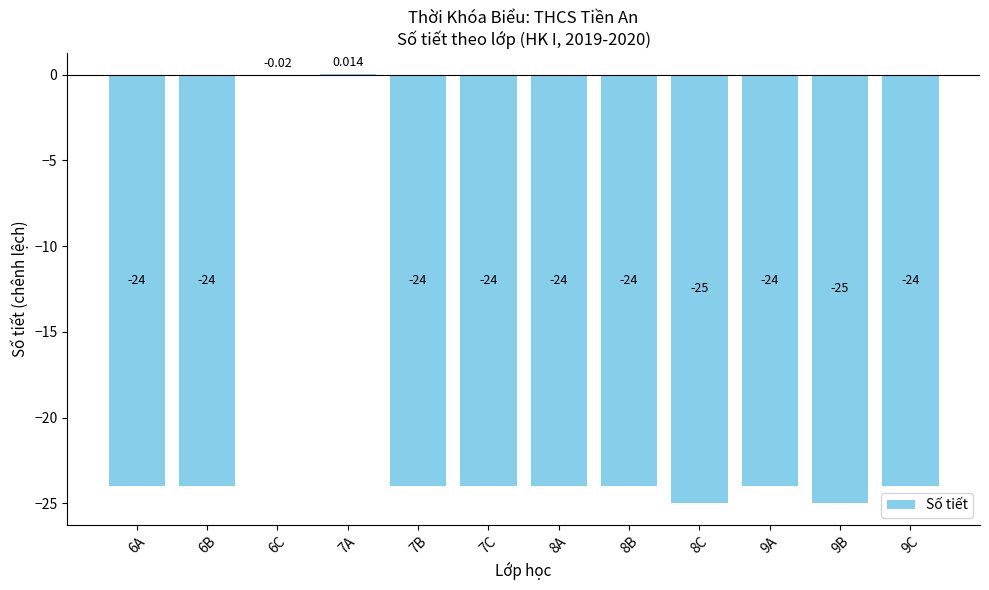

Count the number of data series in this chart.

1